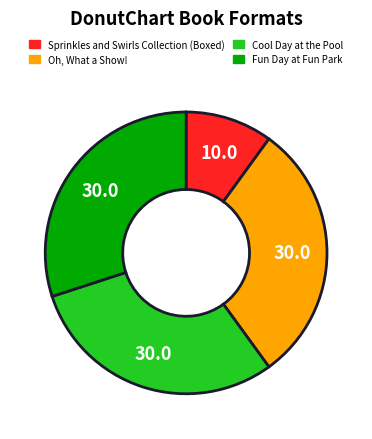

What is the smallest slice in the pie chart?

Sprinkles and Swirls Collection (Boxed)